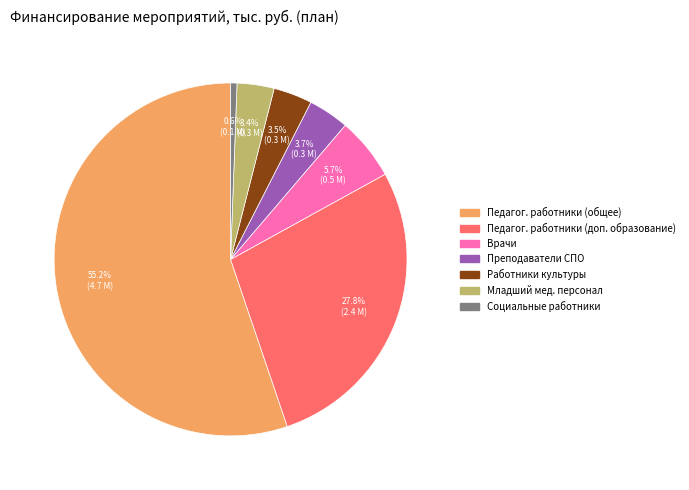

Do Преподаватели СПО and Работники культуры together represent more than half of the pie?

No